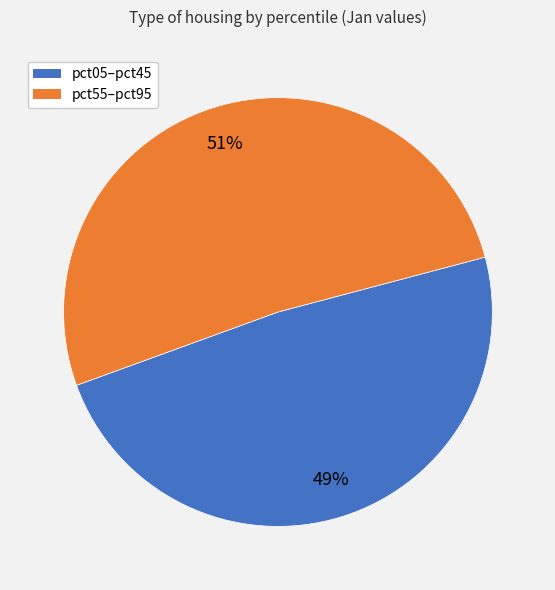

To the nearest percent, what is the average slice percentage?

50%